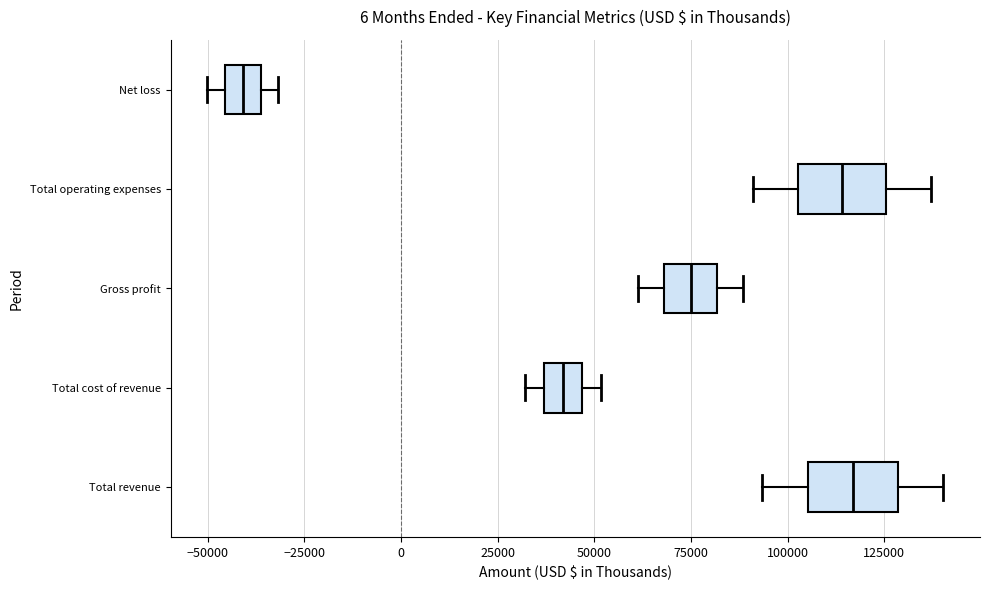

Where is the right edge of the box for Total operating expenses on the x-axis? The values are not printed on the chart, so give them approximately, as read against the axis.

125000